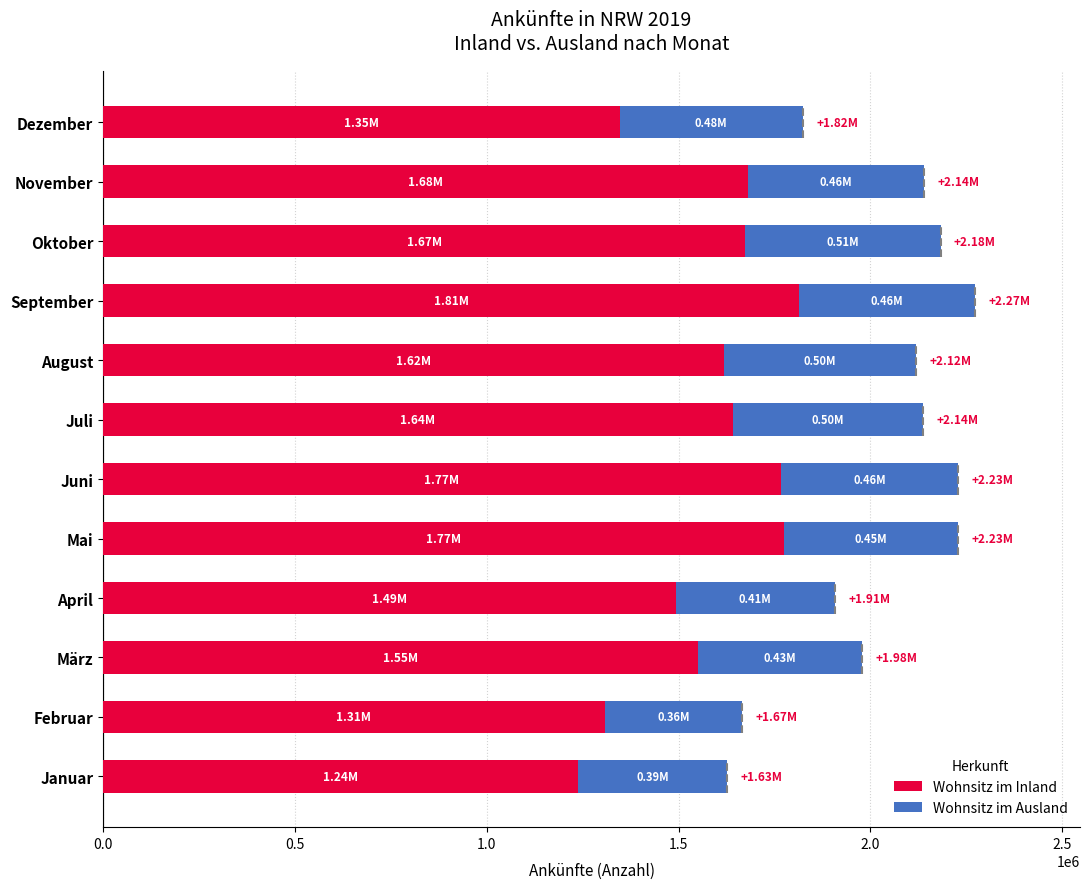

What is the difference between the maximum and minimum values in the Wohnsitz im Inland series?

576488